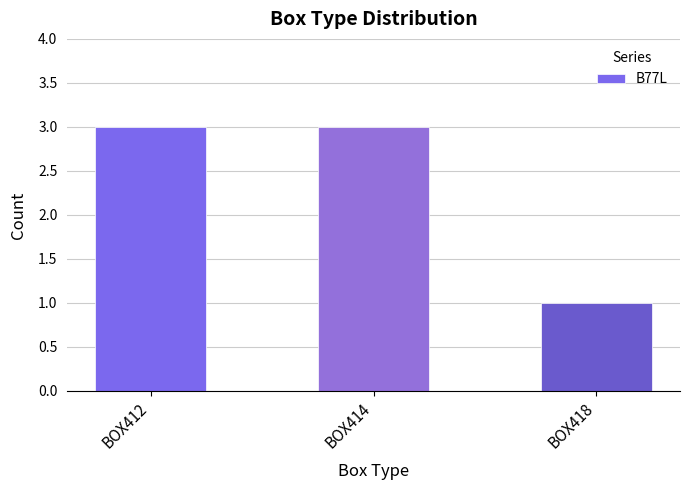

What is the difference between the values at BOX418 and BOX414?

2